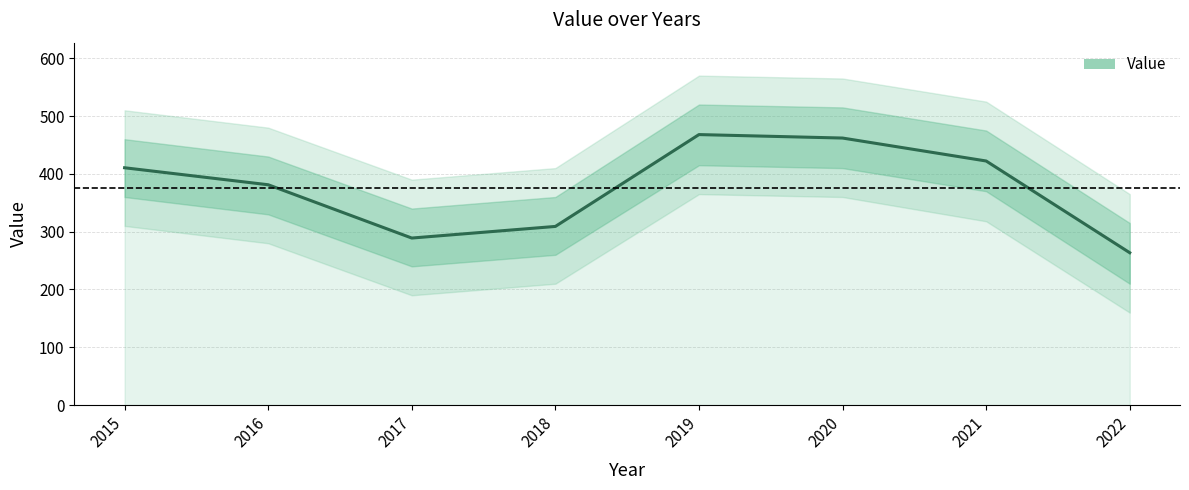

How many categories are shown in the chart?

8